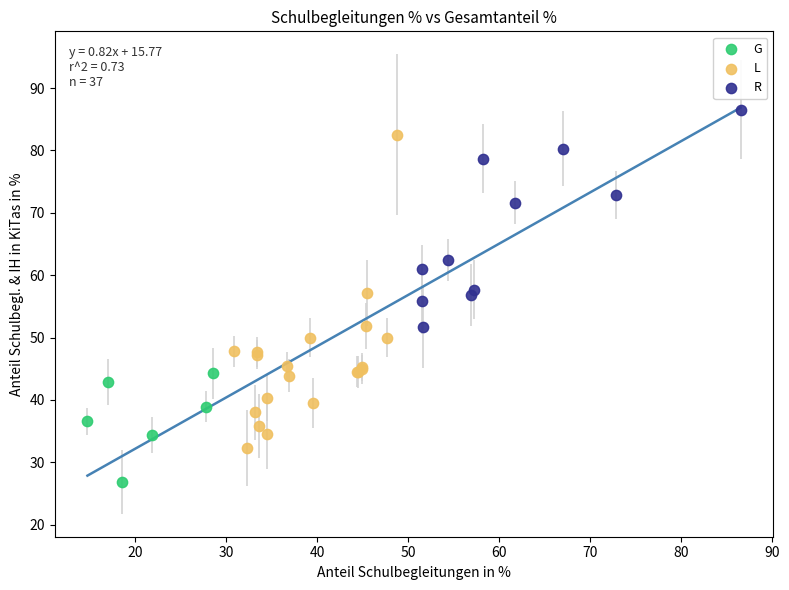

Which series reaches the minimum Y coordinate?

G